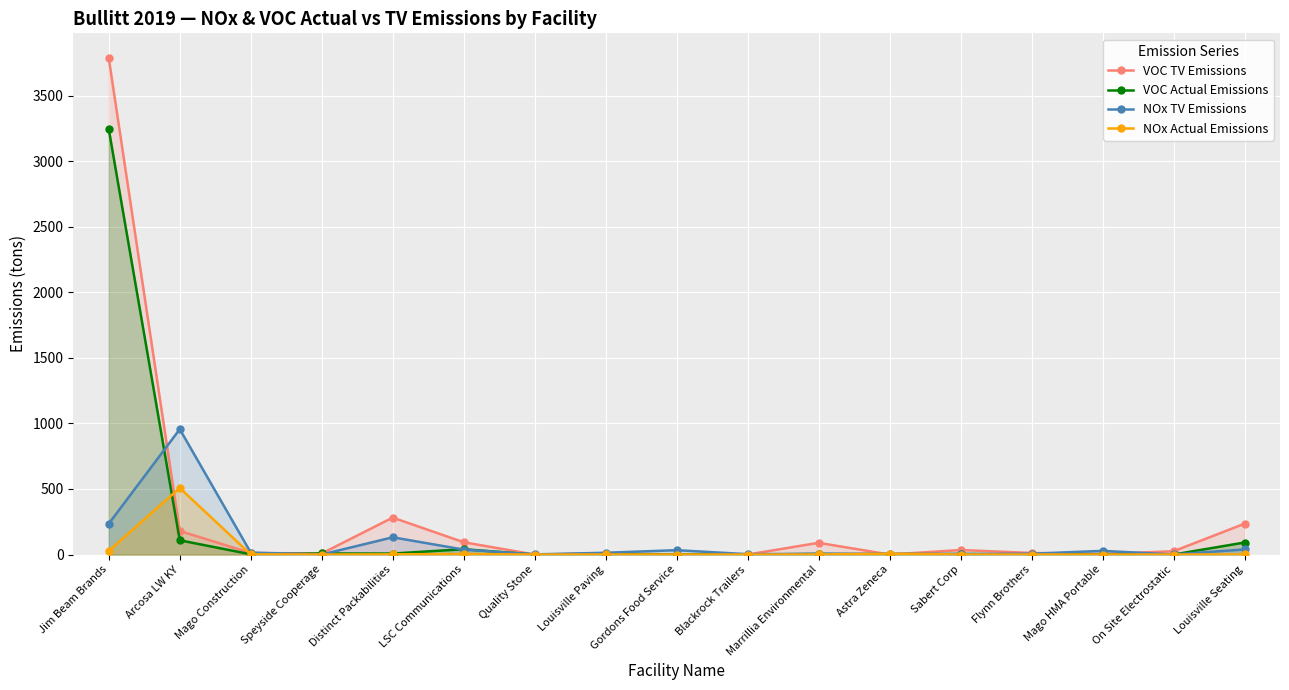

Reading right to left, list all the values displayed in this chart.

VOC TV Emissions: Louisville Seating=235.2	On Site Electrostatic=25.1	Mago HMA Portable=4.6	Flynn Brothers=12.1	Sabert Corp=34.6	Astra Zeneca=0.2	Marrillia Environmental=89.6	Blackrock Trailers=0.2	Gordons Food Service=0.9	Louisville Paving=8.0	Quality Stone=0.1	LSC Communications=94.0	Distinct Packabilities=281.8	Speyside Cooperage=8.2	Mago Construction=12.1	Arcosa LW KY=179.9	Jim Beam Brands=3785.7
VOC Actual Emissions: Louisville Seating=91.8	On Site Electrostatic=0.3	Mago HMA Portable=0.0	Flynn Brothers=0.4	Sabert Corp=4.3	Astra Zeneca=0.2	Marrillia Environmental=4.6	Blackrock Trailers=0.0	Gordons Food Service=0.0	Louisville Paving=0.7	Quality Stone=0.0	LSC Communications=40.9	Distinct Packabilities=7.6	Speyside Cooperage=8.2	Mago Construction=1.9	Arcosa LW KY=108.8	Jim Beam Brands=3243.8
NOx TV Emissions: Louisville Seating=39.2	On Site Electrostatic=0.6	Mago HMA Portable=28.2	Flynn Brothers=6.5	Sabert Corp=4.0	Astra Zeneca=6.9	Marrillia Environmental=6.1	Blackrock Trailers=2.9	Gordons Food Service=33.4	Louisville Paving=13.8	Quality Stone=1.3	LSC Communications=38.0	Distinct Packabilities=131.7	Speyside Cooperage=0.3	Mago Construction=15.0	Arcosa LW KY=956.2	Jim Beam Brands=235.2
NOx Actual Emissions: Louisville Seating=0.9	On Site Electrostatic=0.0	Mago HMA Portable=0.1	Flynn Brothers=0.2	Sabert Corp=0.4	Astra Zeneca=6.9	Marrillia Environmental=0.8	Blackrock Trailers=0.0	Gordons Food Service=0.2	Louisville Paving=0.6	Quality Stone=0.0	LSC Communications=4.8	Distinct Packabilities=1.4	Speyside Cooperage=0.3	Mago Construction=1.2	Arcosa LW KY=507.8	Jim Beam Brands=28.5